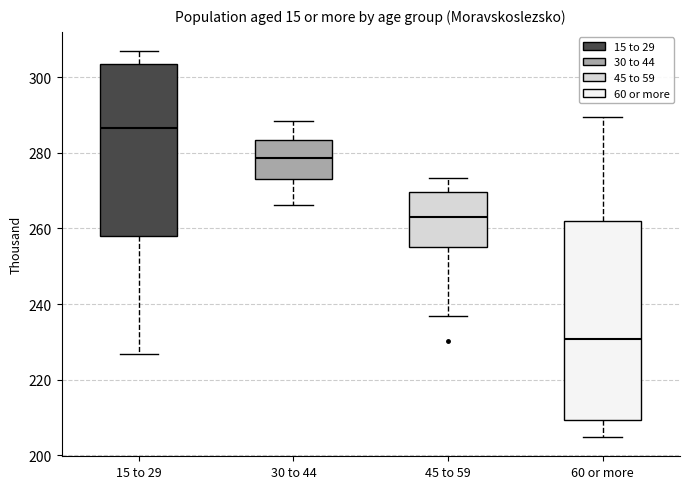

Reading left to right, transcribe this box plot: for each box, give where its median line is, the range the box spans, and where its two whiskers end, as read against the y-axis. The values are not printed on the chart, so give them approximately, as read against the axis.

15 to 29: median 286, box 258 to 304, whiskers 226 to 306
30 to 44: median 278, box 274 to 284, whiskers 266 to 288
45 to 59: median 264, box 256 to 270, whiskers 236 to 274
60 or more: median 230, box 210 to 262, whiskers 204 to 290